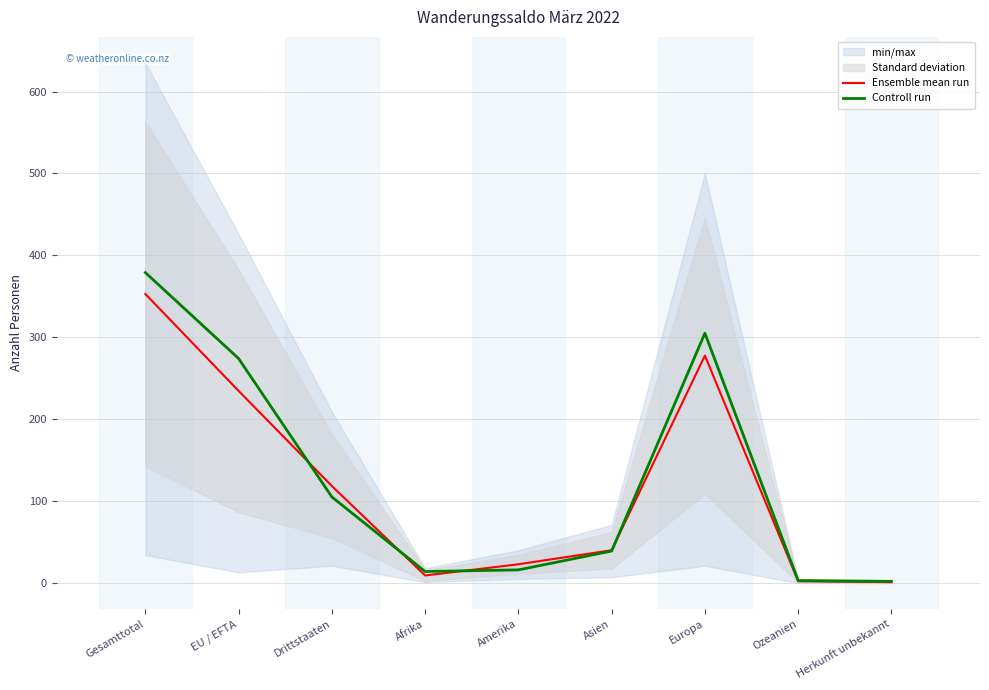

Where is the first local maximum for Controll run?

Europa